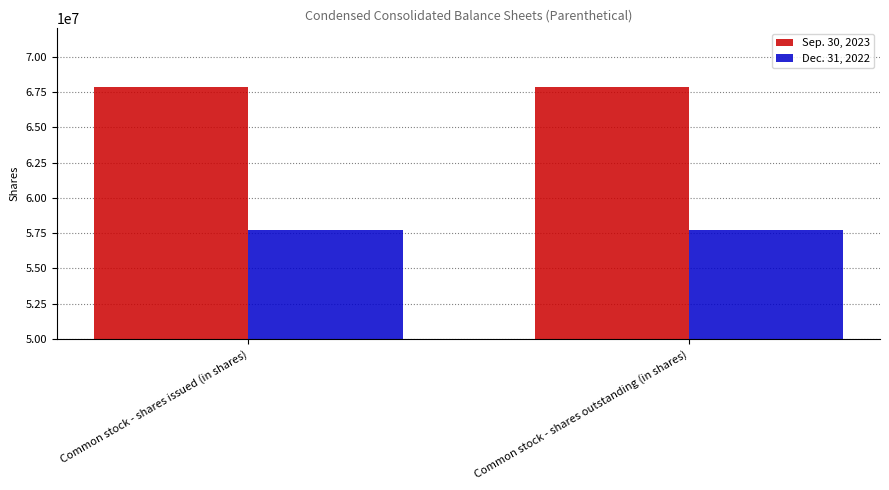

Rank the series by their average value, from lowest to highest.

Dec. 31, 2022, Sep. 30, 2023